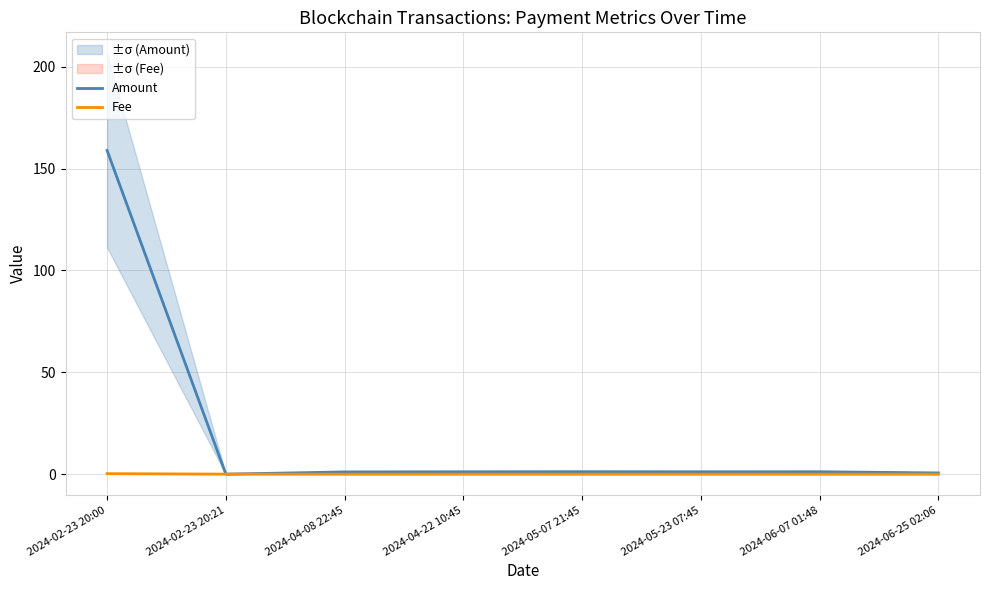

Reading left to right, transcribe all the data shown in this chart.

Amount: 2024-02-23 20:00=158.9	2024-02-23 20:21=0.0	2024-04-08 22:45=1.1	2024-04-22 10:45=1.2	2024-05-07 21:45=1.2	2024-05-23 07:45=1.2	2024-06-07 01:48=1.2	2024-06-25 02:06=0.6
Fee: 2024-02-23 20:00=0.2	2024-02-23 20:21=0.0	2024-04-08 22:45=0.0	2024-04-22 10:45=0.0	2024-05-07 21:45=0.0	2024-05-23 07:45=0.0	2024-06-07 01:48=0.0	2024-06-25 02:06=0.0